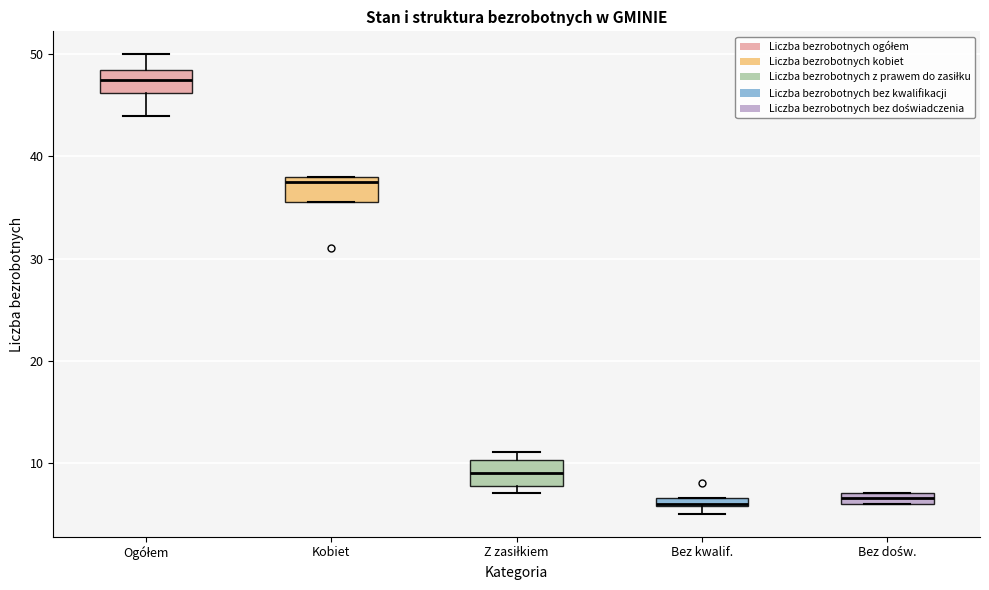

Which box's median line is the highest?

Ogółem